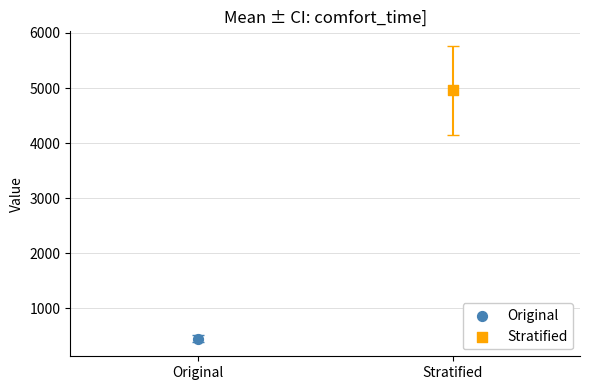

What are all the series names shown in the legend?

Original, Stratified